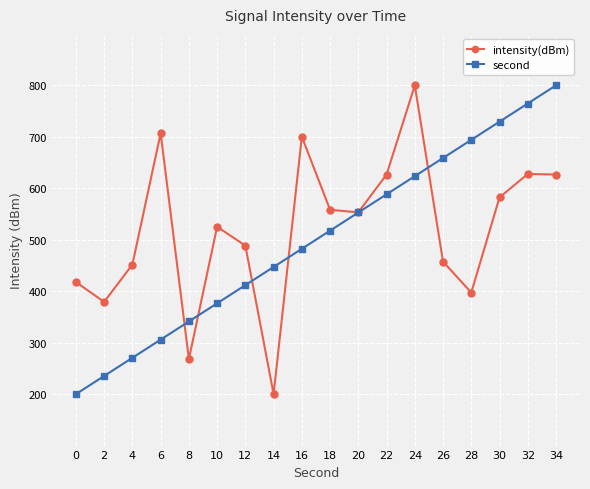

Which series ends up on top after the final intersection of second and intensity(dBm)?

second